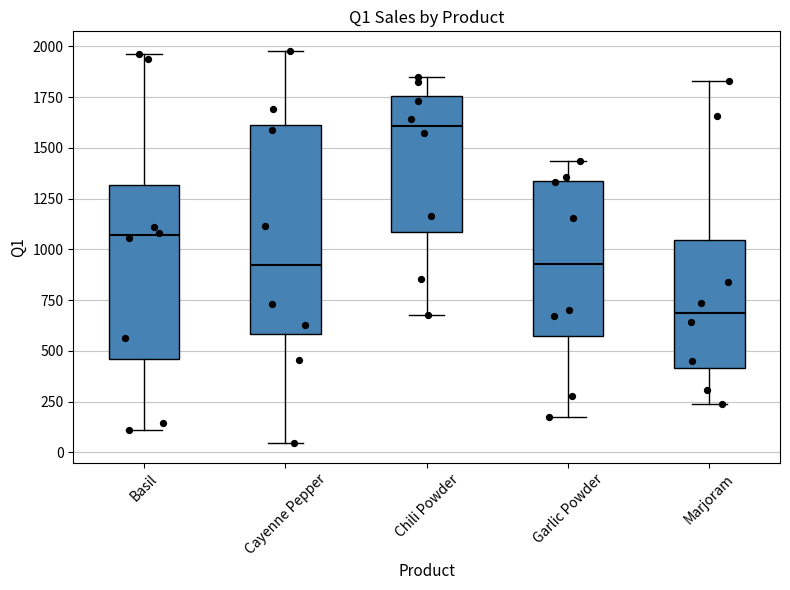

Reading left to right, transcribe this box plot: for each box, give where its median line is, the range the box spans, and where its two whiskers end, as read against the y-axis. The values are not printed on the chart, so give them approximately, as read against the axis.

Basil: median 1050, box 450 to 1300, whiskers 100 to 1950
Cayenne Pepper: median 900, box 600 to 1600, whiskers 50 to 2000
Chili Powder: median 1600, box 1100 to 1750, whiskers 700 to 1850
Garlic Powder: median 950, box 550 to 1350, whiskers 150 to 1450
Marjoram: median 700, box 400 to 1050, whiskers 250 to 1850